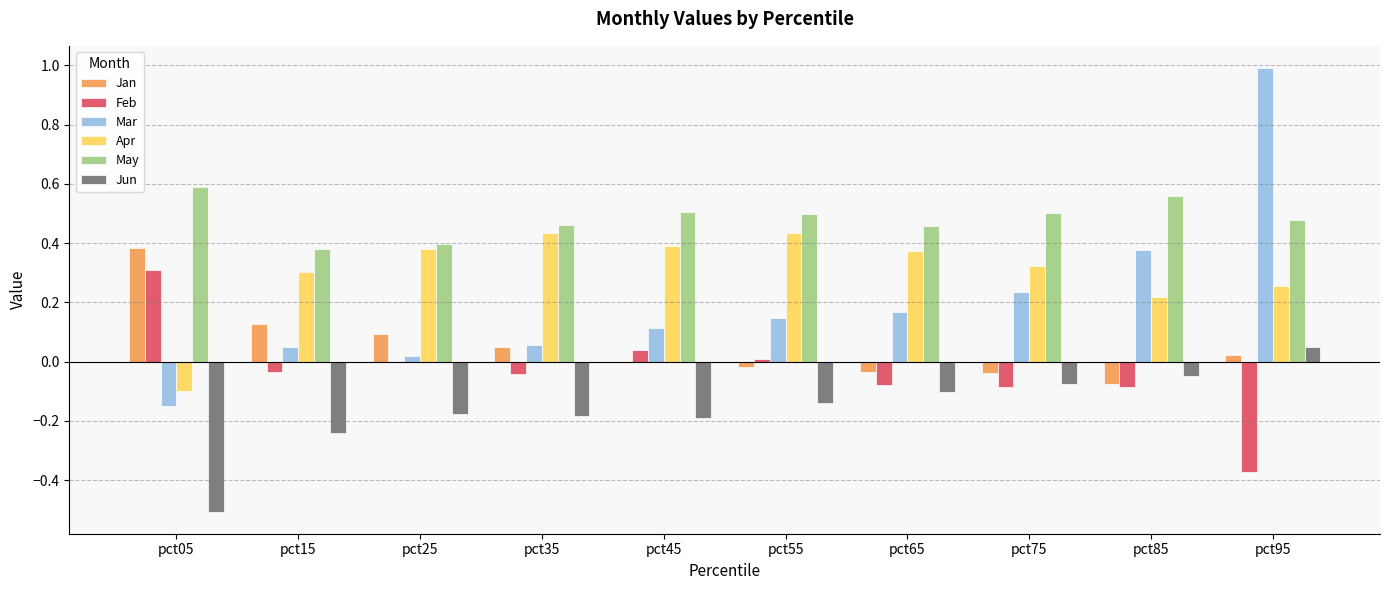

What is the total value across all series at pct25?

0.7